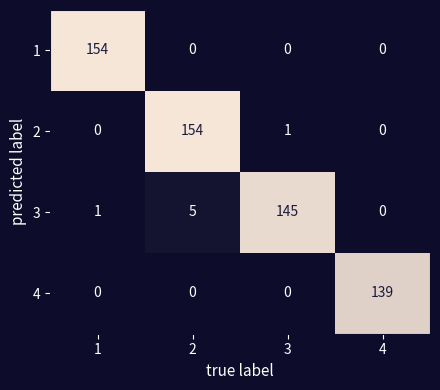

At which label does 4 reach its peak?

4